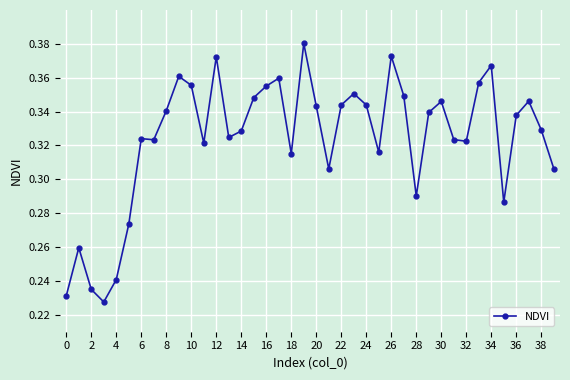

How many values are between 0 and 1?

40